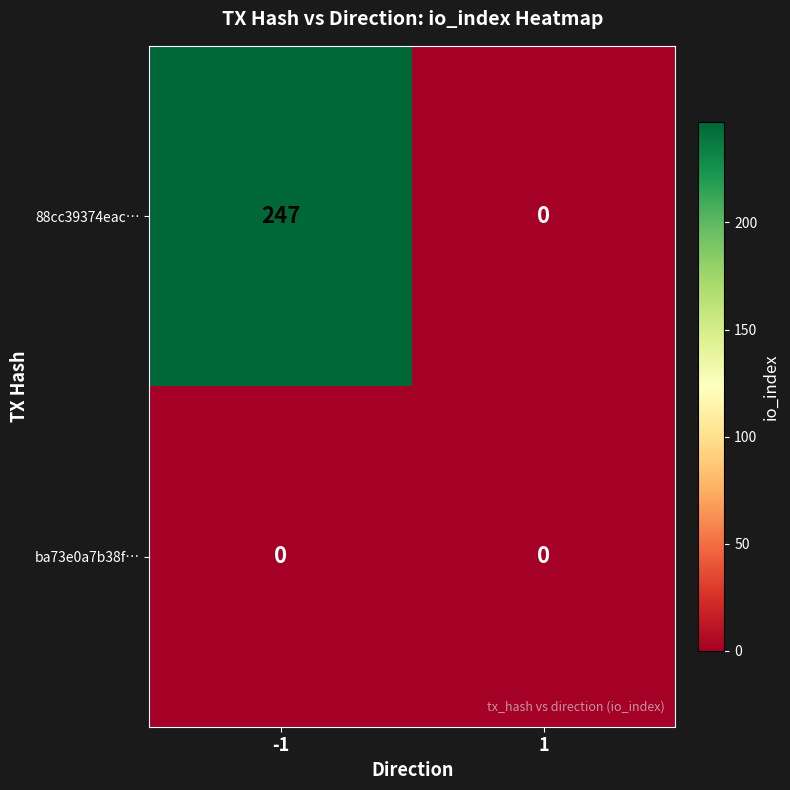

Reading right to left, list all the values displayed in this chart.

88cc39374eac…: 1=0	-1=247
ba73e0a7b38f…: 1=0	-1=0